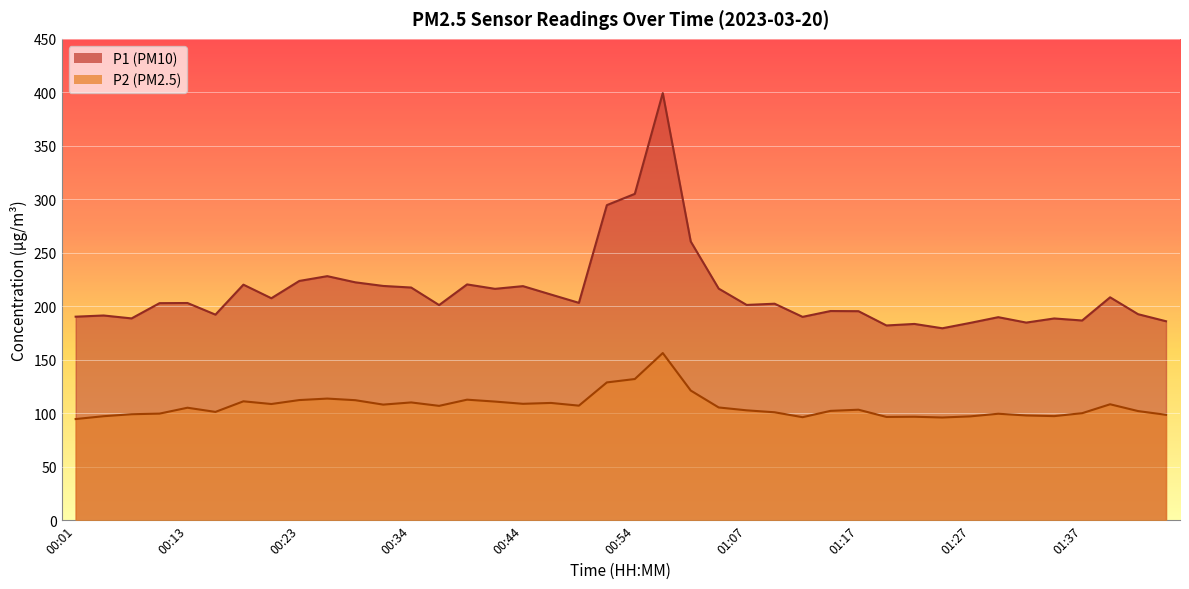

True or false: P2 and P1 cross at least once.

False